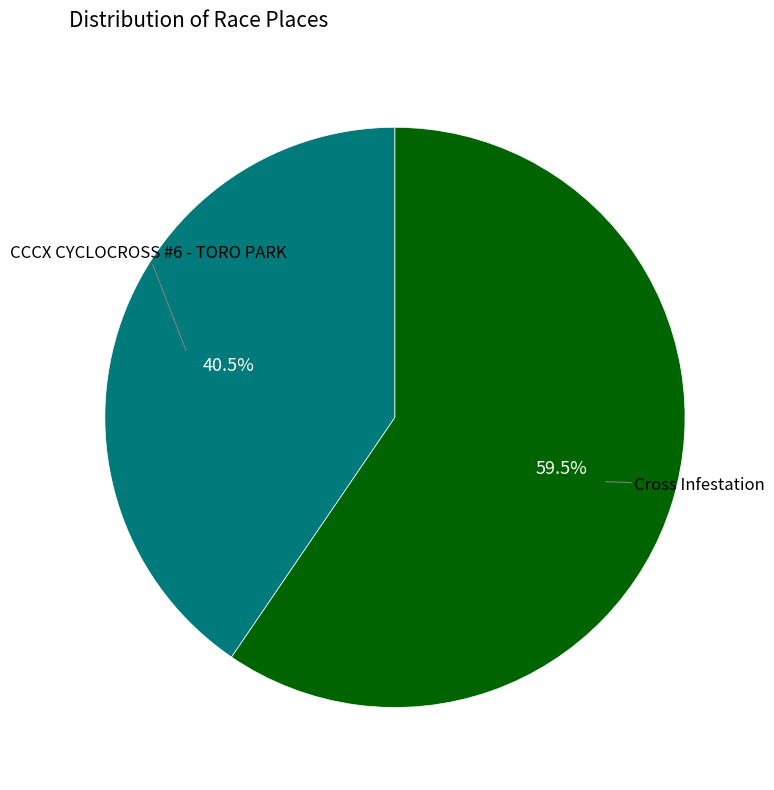

Does any single category account for the majority?

Yes